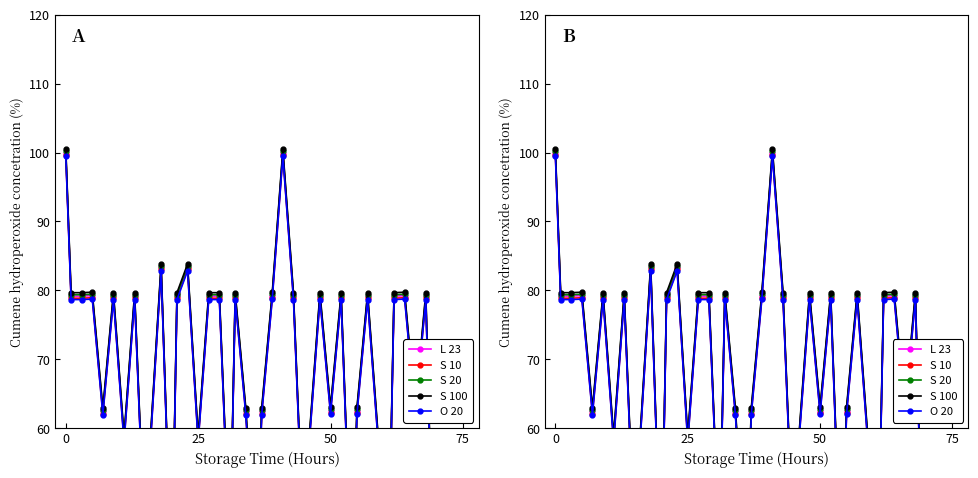

Which series has the largest range (max minus min)?

L 23